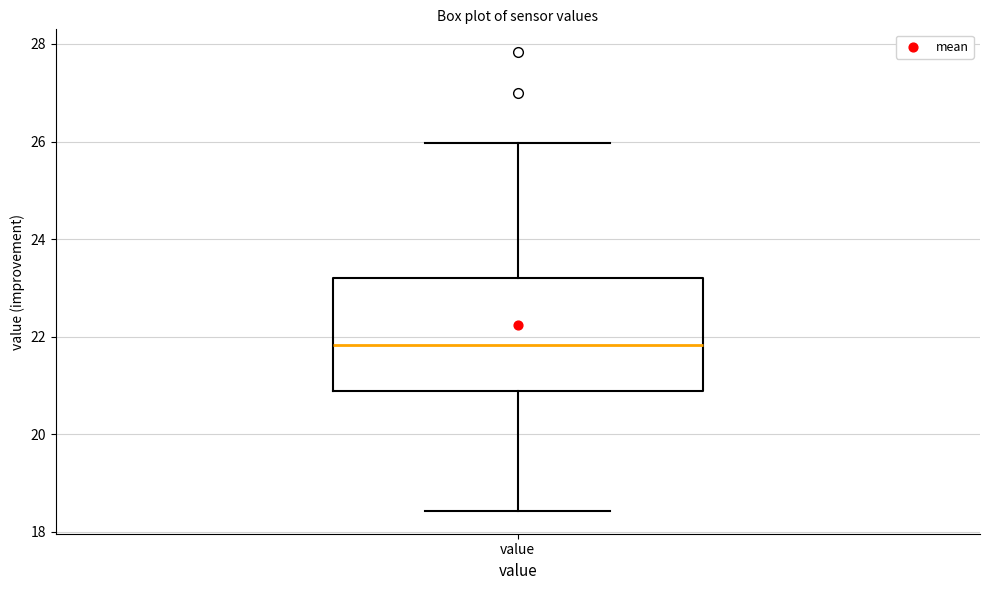

Transcribe this box plot: give where the median line is, the range the box spans, and where the two whiskers end, as read against the y-axis. The values are not printed on the chart, so give them approximately, as read against the axis.

median 21.8, box 20.8 to 23.2, whiskers 18.4 to 26.0